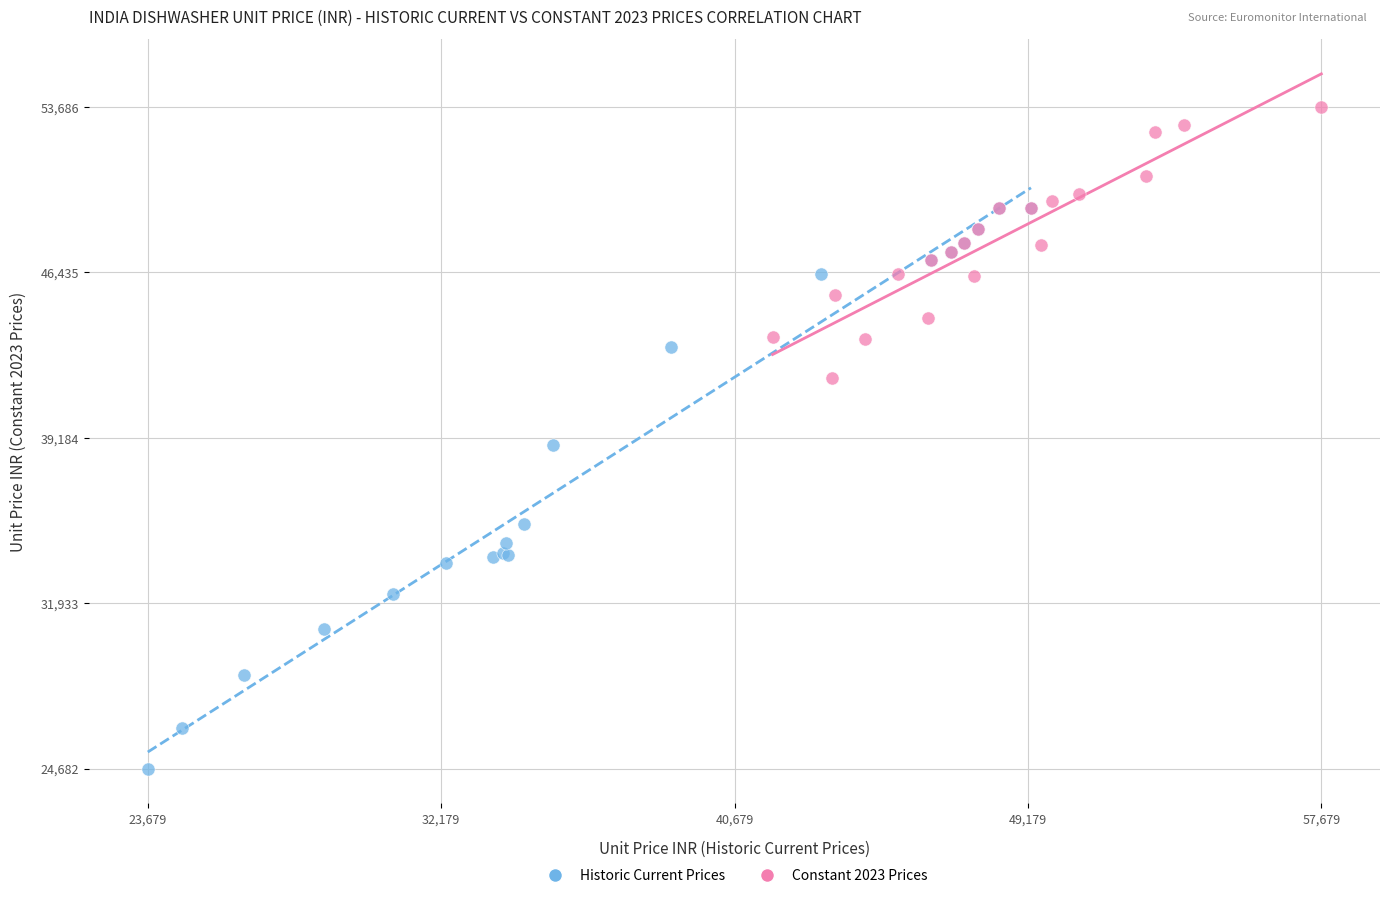

Which series contains the highest Y value?

Constant 2023 Prices